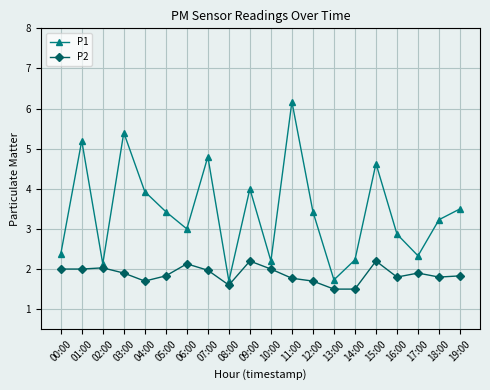

What is the sum of all P1 values?

68.3